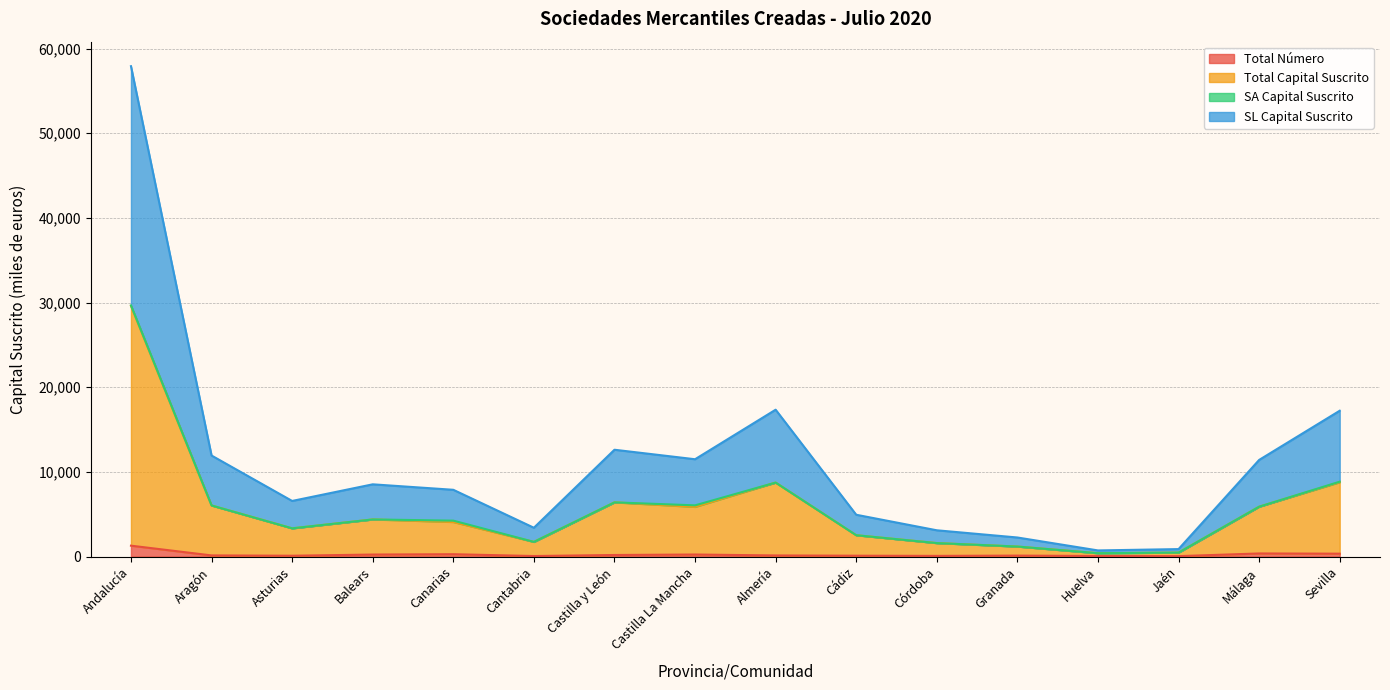

What is the highest value of the Total Número series?

1292